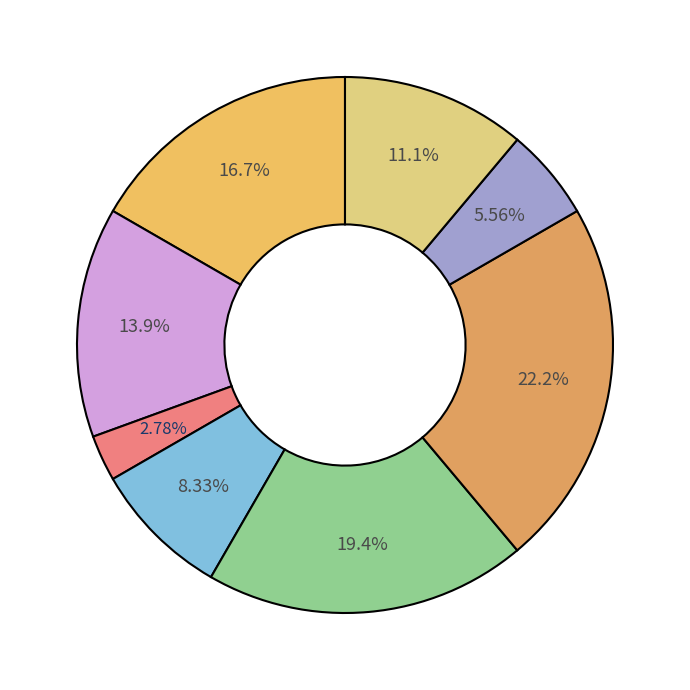

How many slices are in this pie chart?

8